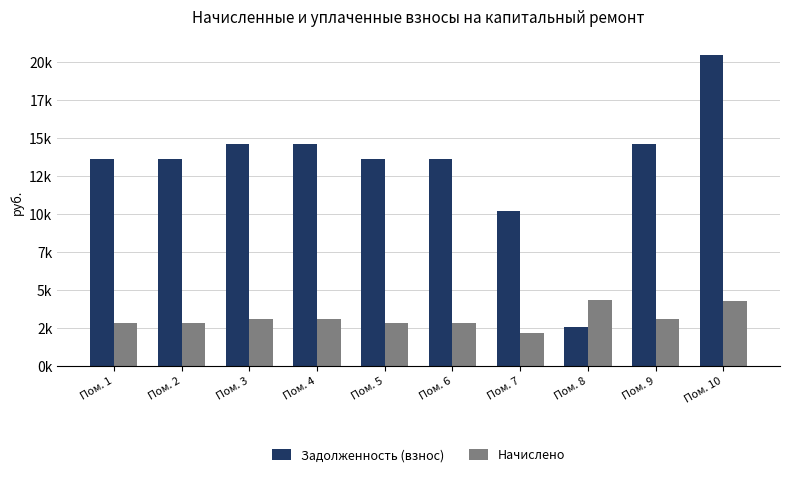

Does the chart contain stacked bars?

No